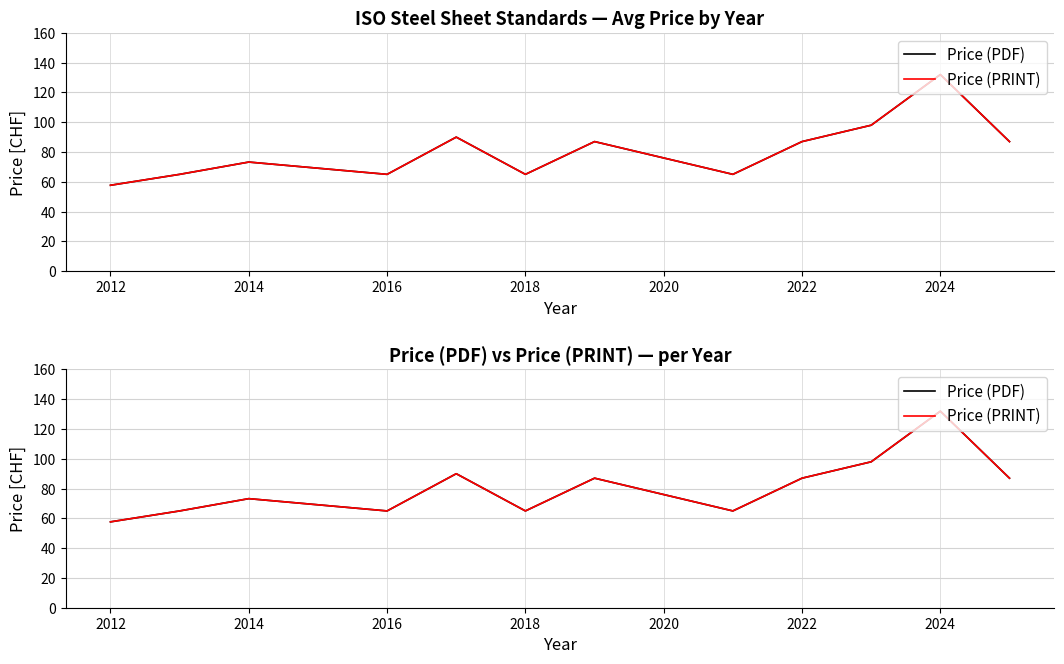

At how many categories does at least one series exceed 118?

1